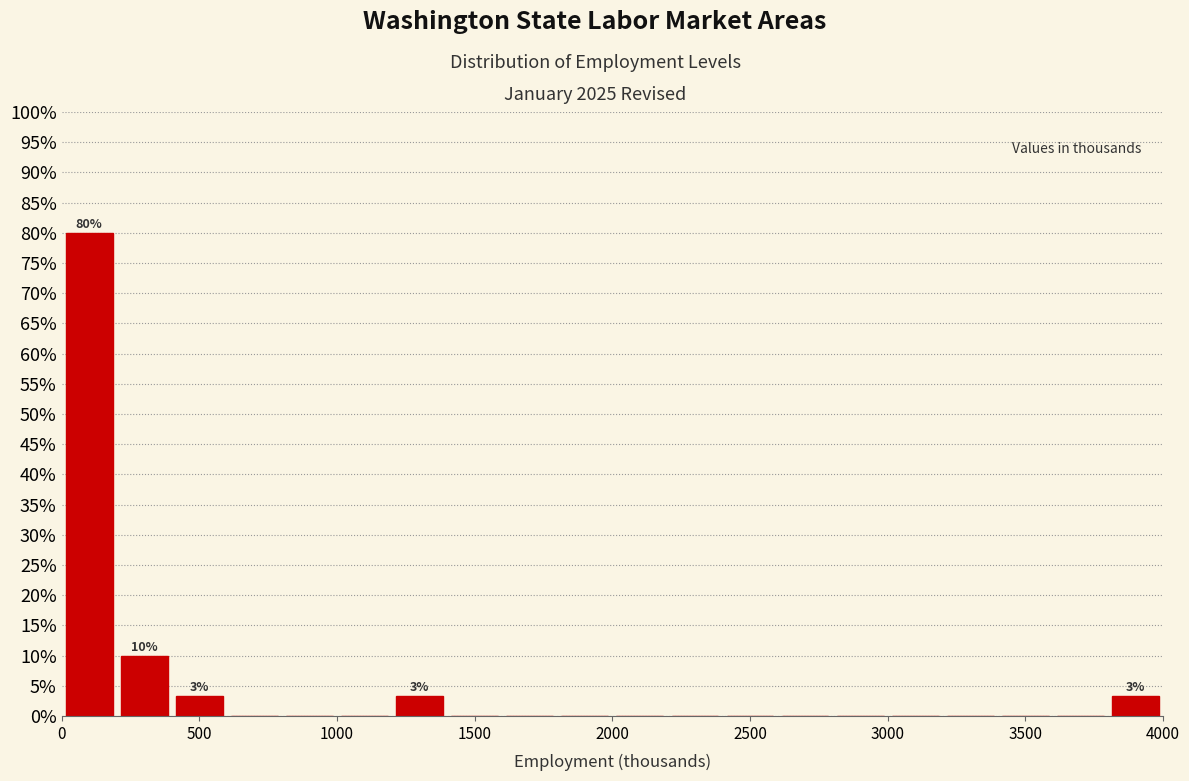

Over which range of the x-axis is the bar tallest?

0 to 200